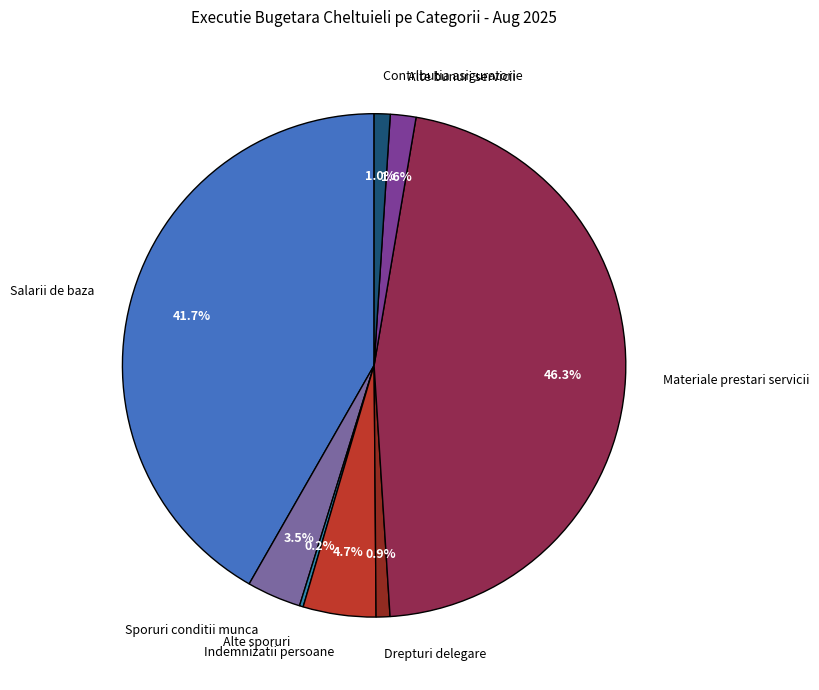

What is the largest slice in the pie chart?

Materiale prestari servicii